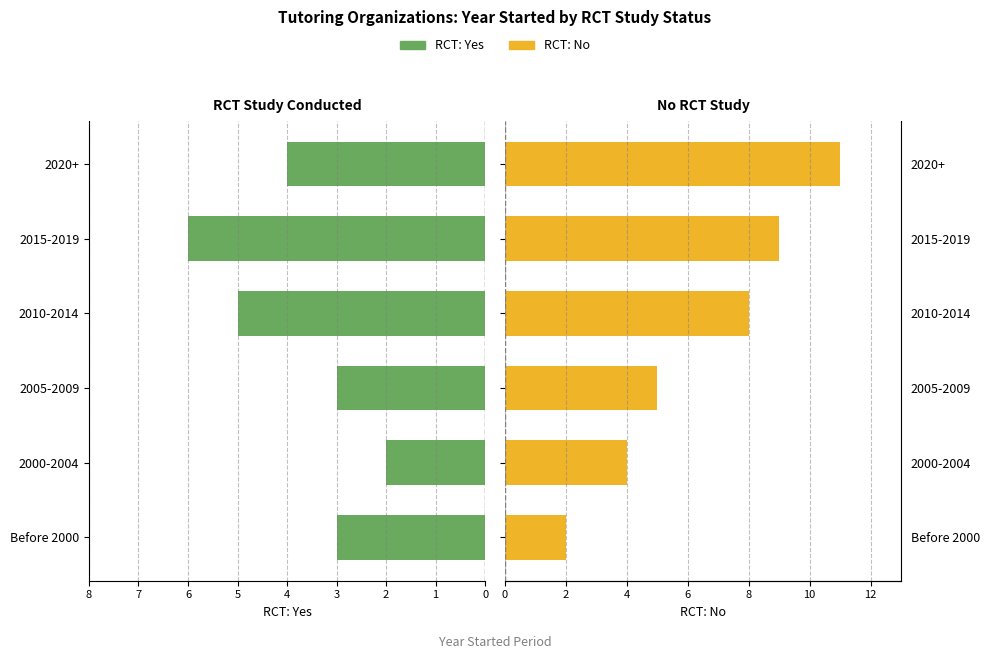

Are the bars grouped side by side (vs. stacked)?

Yes